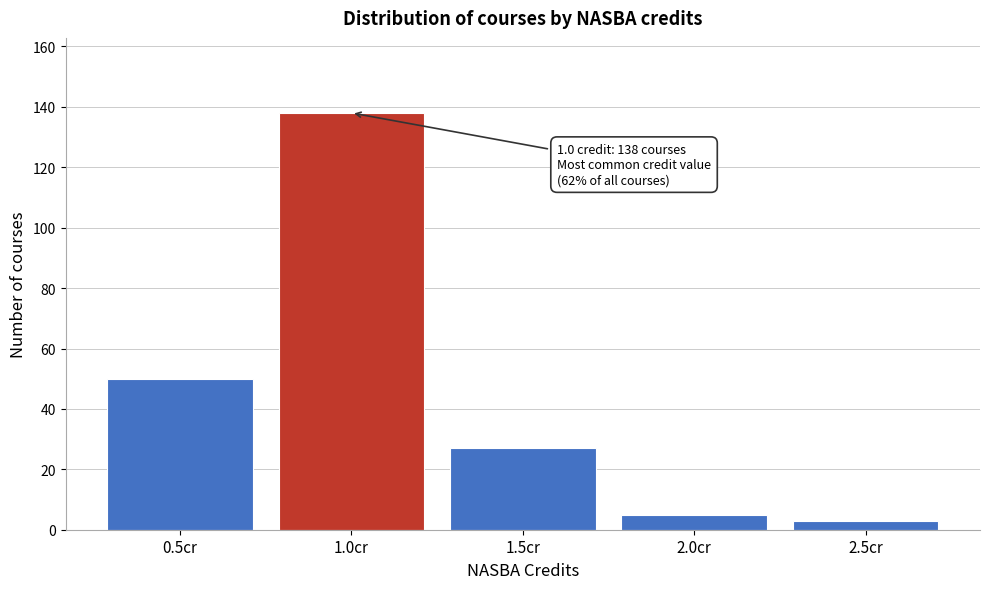

Over which range of the x-axis is the bar tallest?

0.75 to 1.25